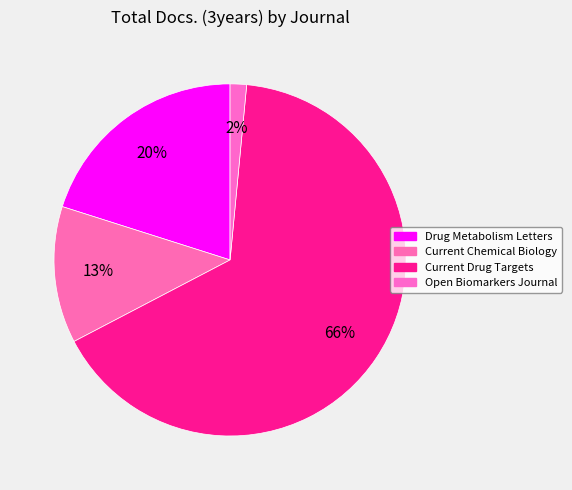

How many slices are in this pie chart?

4